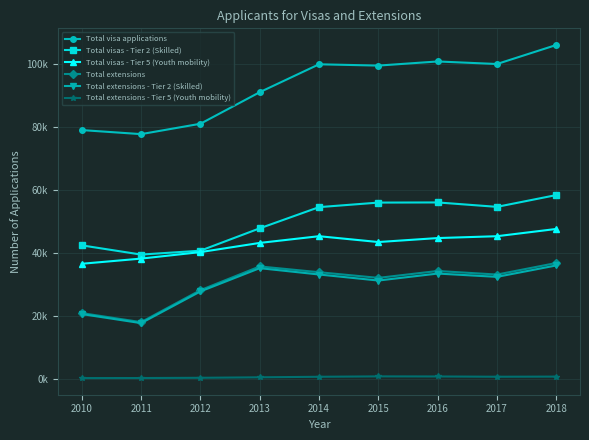

What are all the series names shown in the legend?

Total visa applications, Total visas - Tier 2 (Skilled), Total visas - Tier 5 (Youth mobility), Total extensions, Total extensions - Tier 2 (Skilled), Total extensions - Tier 5 (Youth mobility)